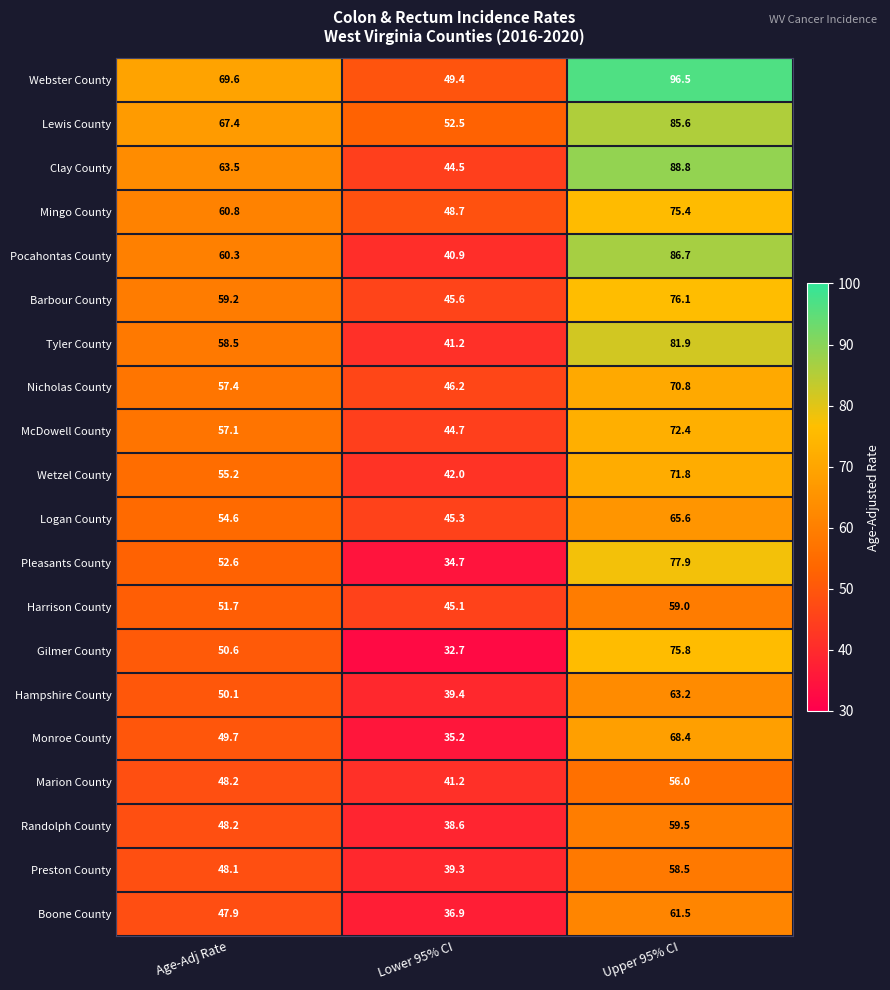

What is the total value across all series at Age-Adj Rate?

1110.7